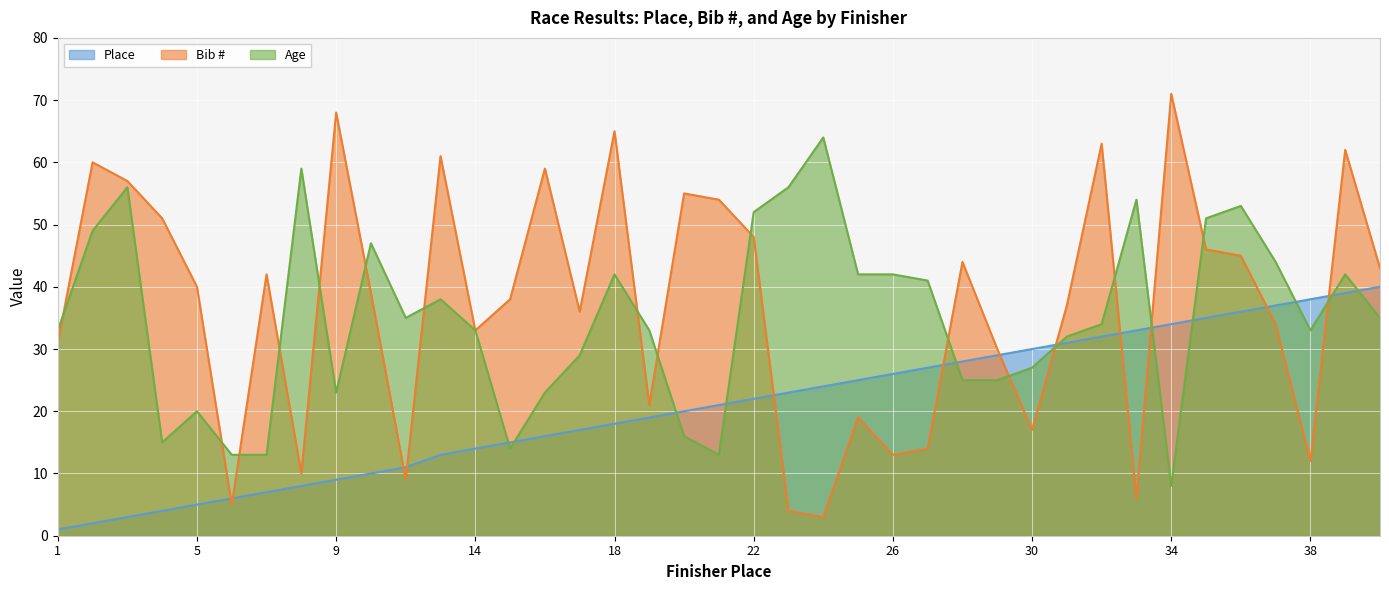

Between which two adjacent categories do Age and Place first intersect?

14 and 15